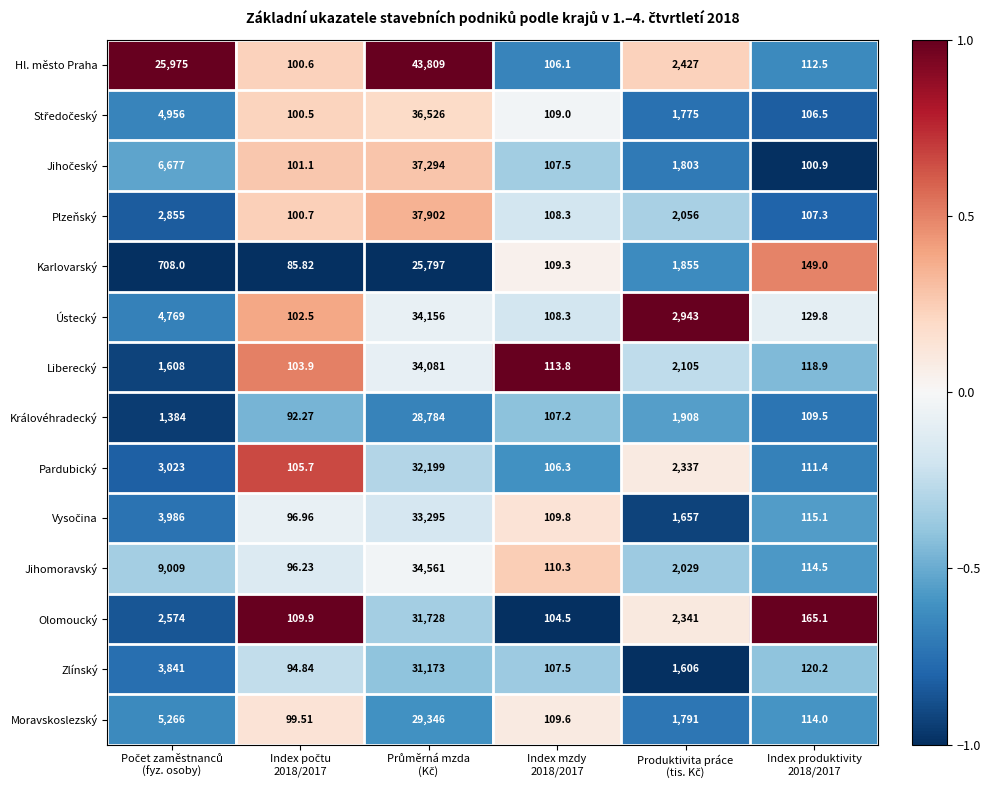

Which series has the largest range (max minus min)?

Hl. město Praha